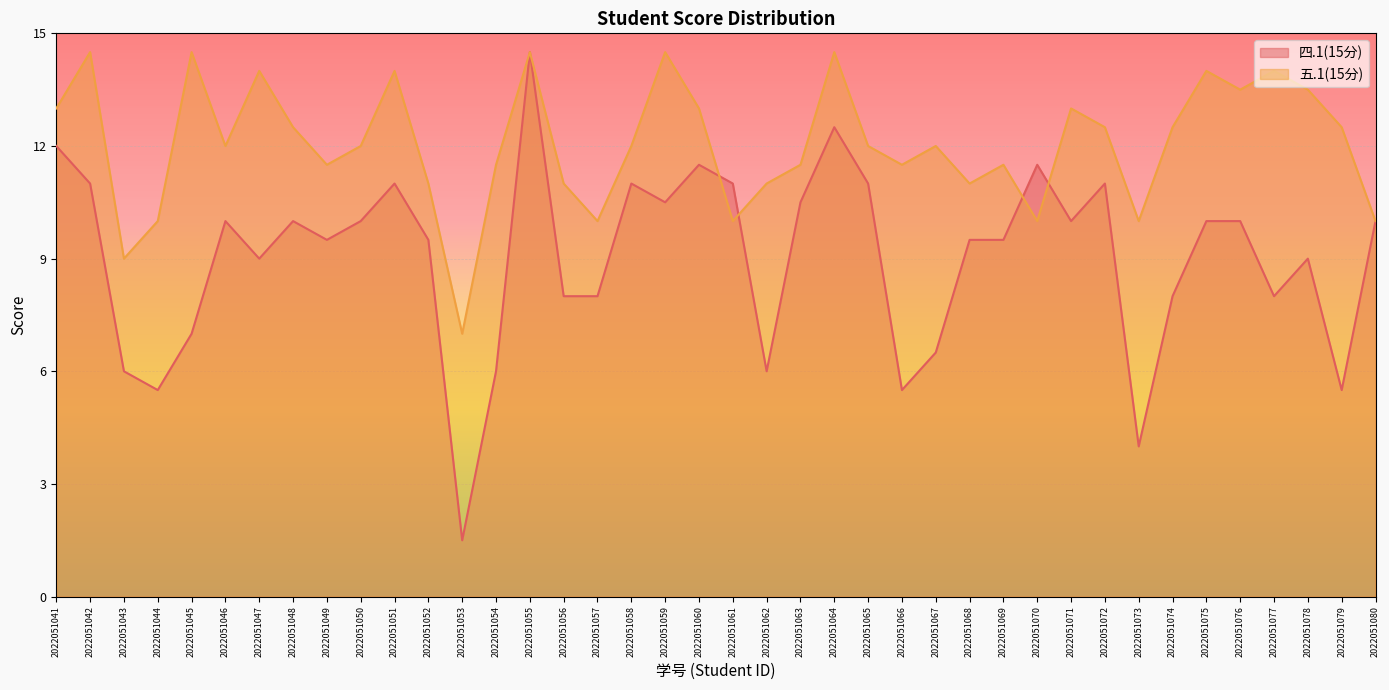

Count the number of data series in this chart.

2